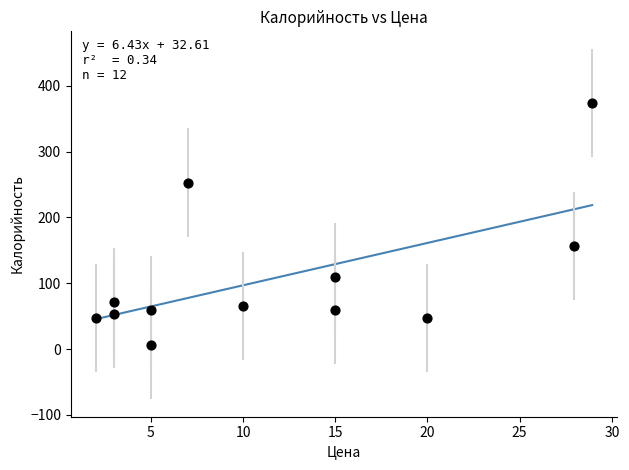

What Y value in the scatter plot is closest to 190?

157